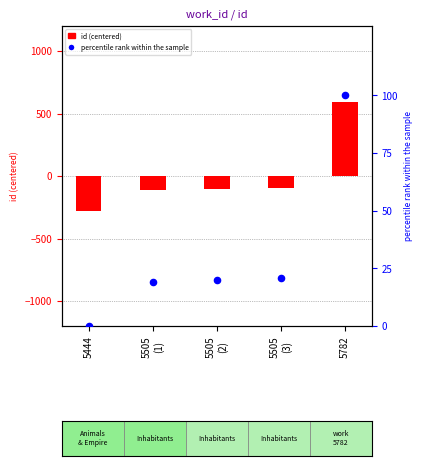

Is the value of percentile rank within sample at 5505
(1) greater than the value of id (centered) at 5782?

No